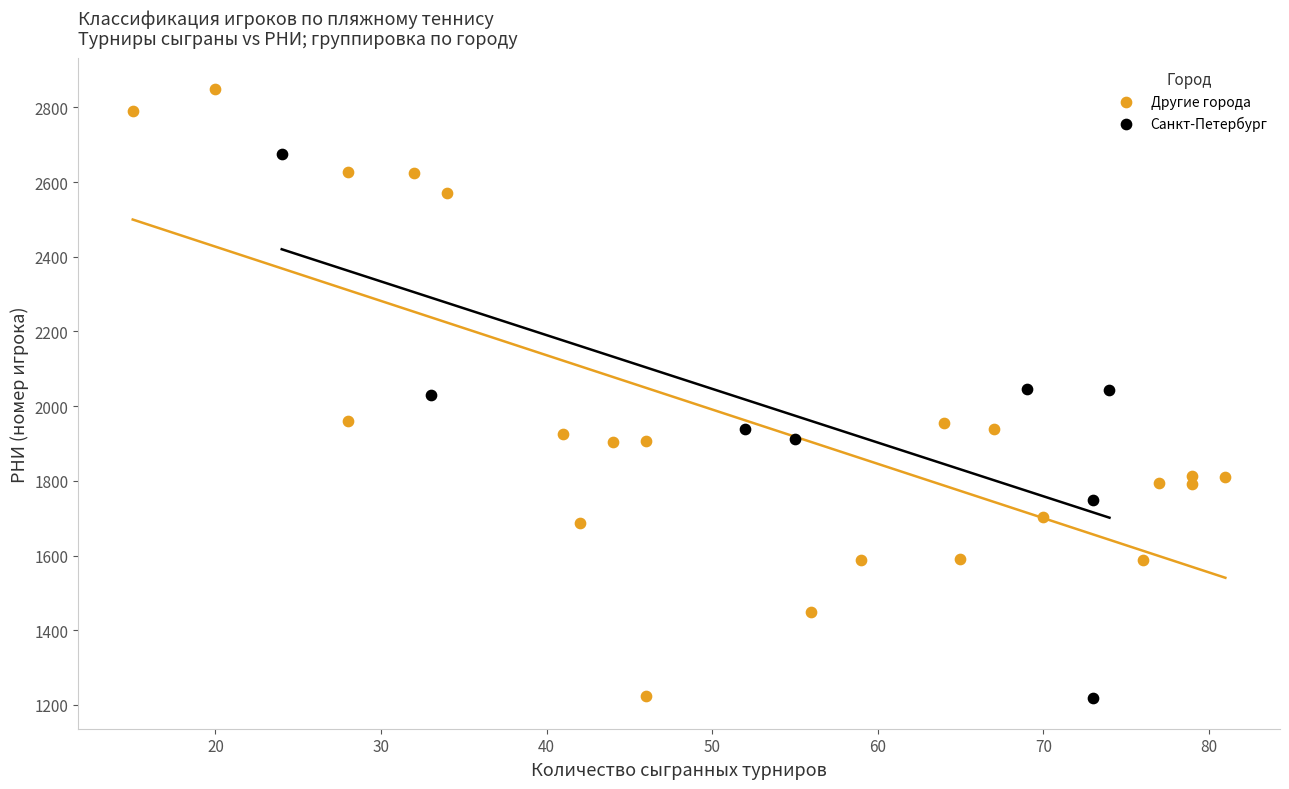

Which series contains the highest Y value?

Другие города